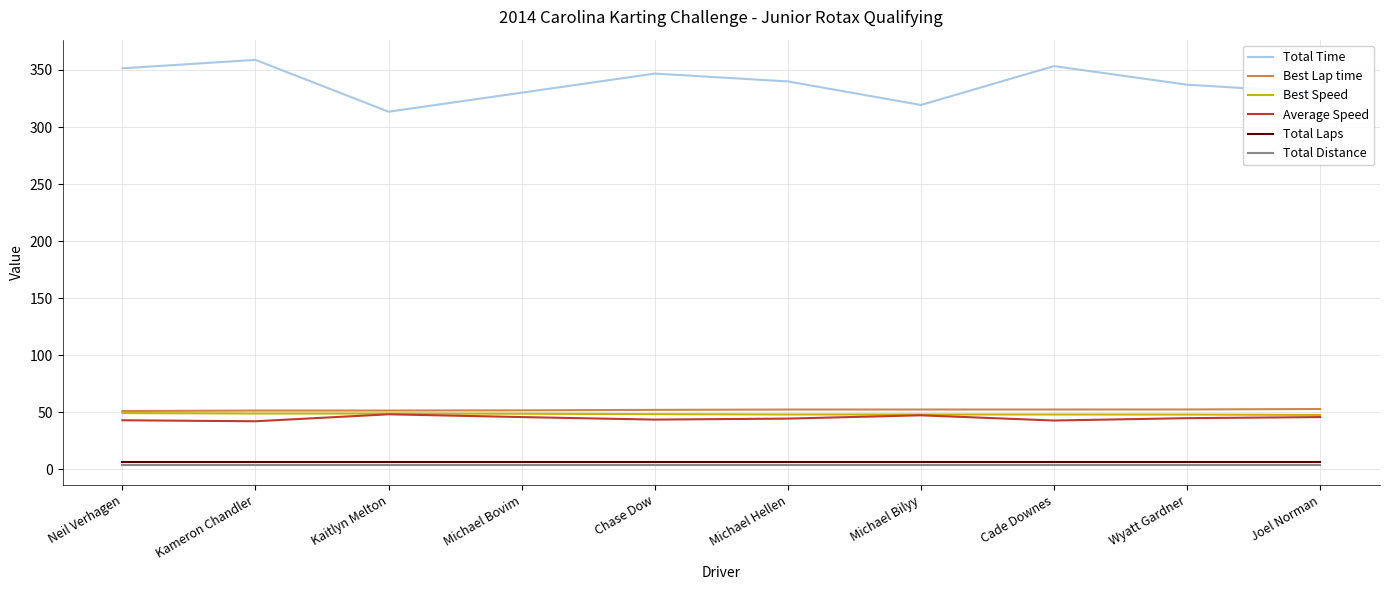

Is the value of Best Lap time at Joel Norman greater than the value of Average Speed at Michael Bilyy?

Yes